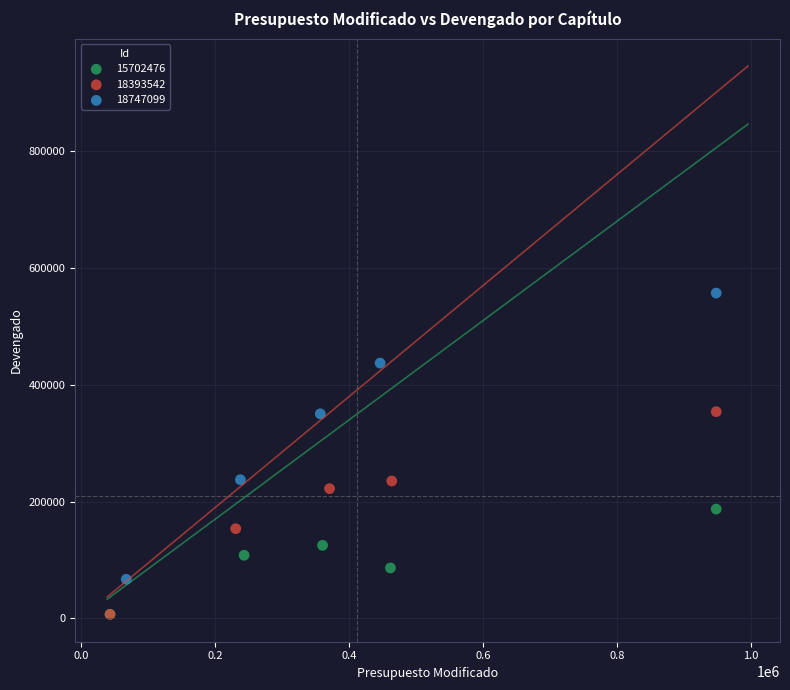

Which series has the widest spread of Y values?

18747099